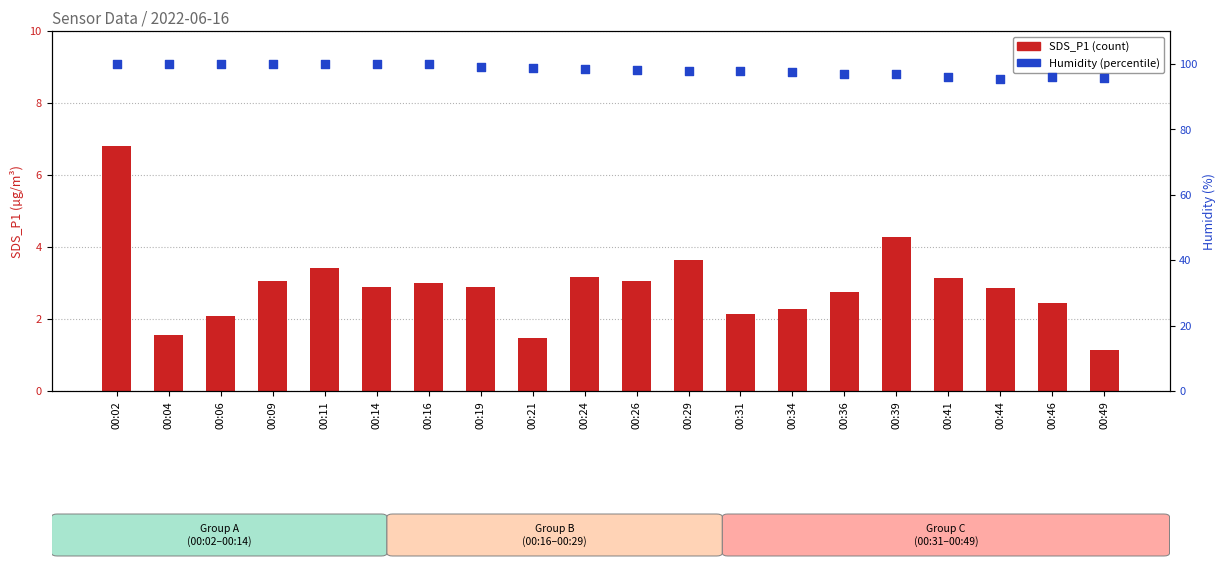

What are all the series names shown in the legend?

SDS_P1, Humidity